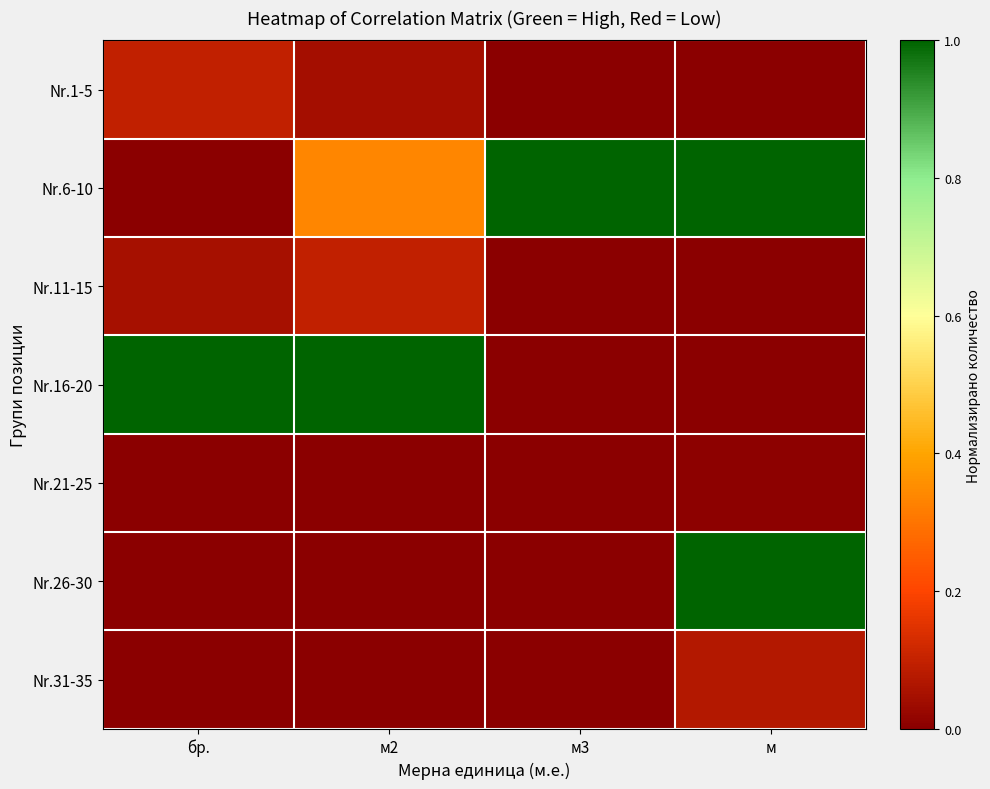

Which series has the largest range (max minus min)?

Nr.6-10